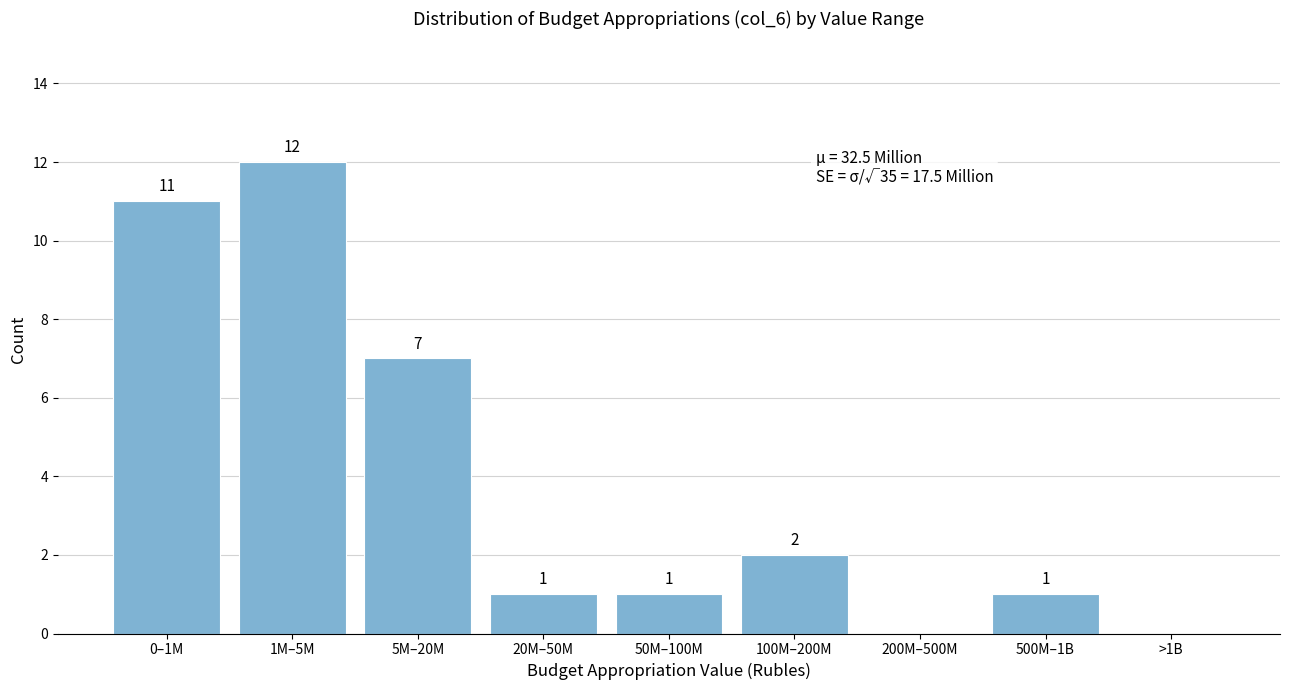

Reading right to left, extract all data points from this chart.

>1B=0	500M–1B=1	200M–500M=0	100M–200M=2	50M–100M=1	20M–50M=1	5M–20M=7	1M–5M=12	0–1M=11